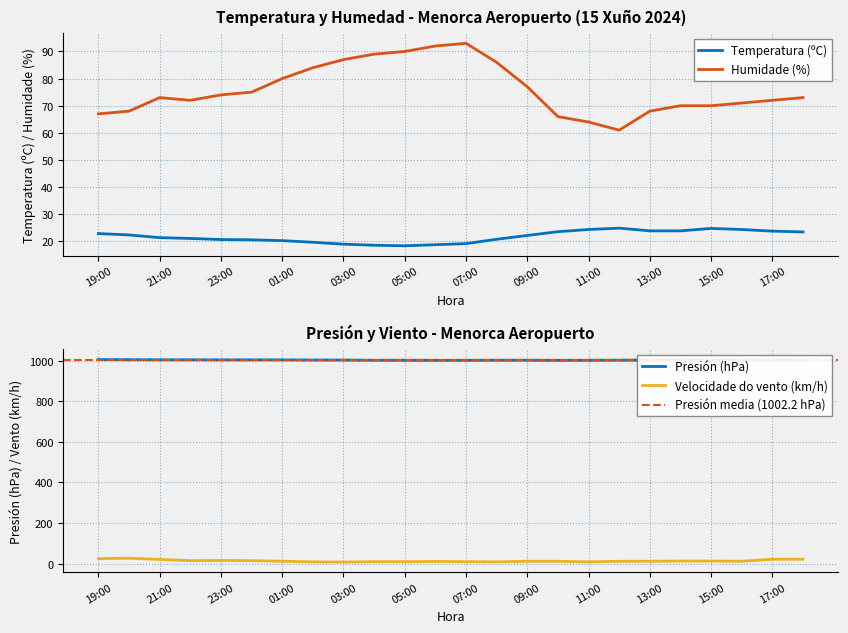

Reading left to right, list all the values displayed in this chart.

Temperatura (ºC): 22.9	22.4	21.4	21.1	20.7	20.6	20.3	19.7	19.0	18.6	18.4	18.8	19.2	20.8	22.2	23.6	24.4	24.9	23.9	23.9	24.8	24.4	23.8	23.5
Humidade (%): 67.0	68.0	73.0	72.0	74.0	75.0	80.0	84.0	87.0	89.0	90.0	92.0	93.0	86.0	77.0	66.0	64.0	61.0	68.0	70.0	70.0	71.0	72.0	73.0
Presión (hPa): 1004.6	1003.9	1003.5	1003.4	1003.0	1003.1	1003.0	1002.5	1002.3	1001.2	1001.2	1001.0	1001.0	1001.4	1001.5	1000.9	1001.2	1001.6	1002.2	1002.3	1001.8	1001.7	1001.7	1001.9
Velocidade do vento (km/h): 25.0	27.0	21.0	15.0	16.0	15.0	12.0	9.0	8.0	10.0	10.0	11.0	10.0	9.0	12.0	12.0	9.0	12.0	12.0	13.0	13.0	12.0	22.0	22.0